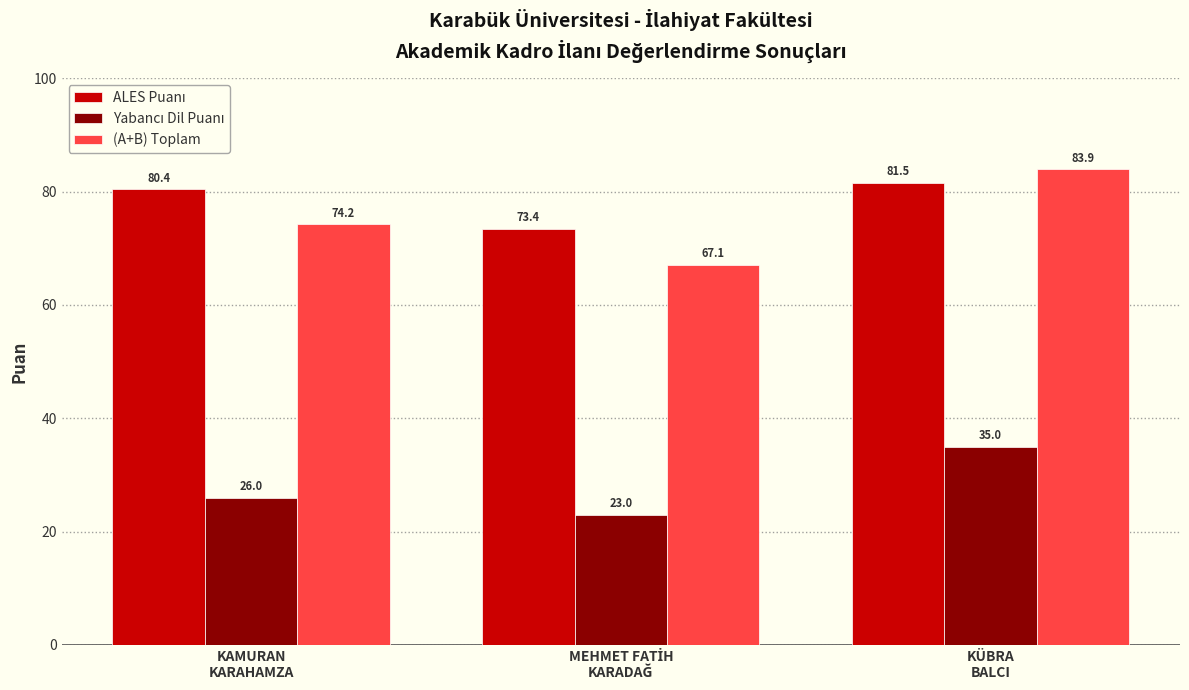

What is the maximum value shown in the chart?

83.9